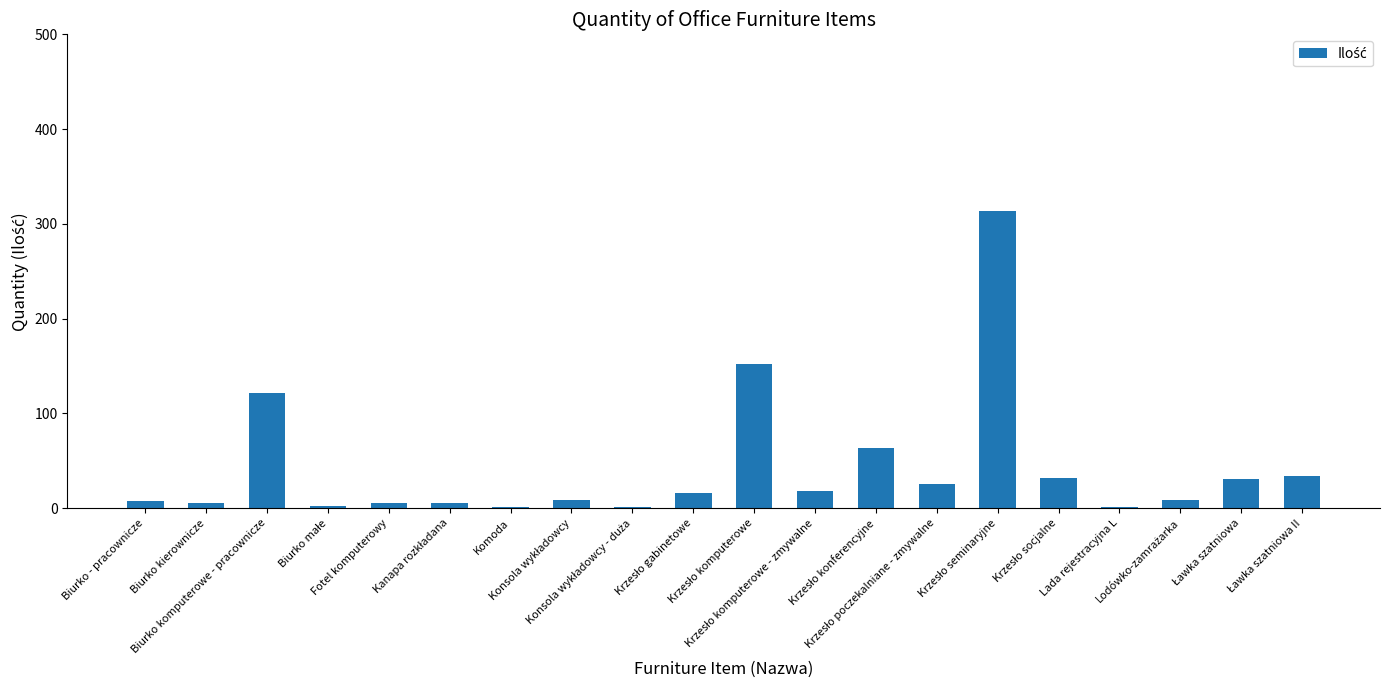

Count the number of data series in this chart.

1